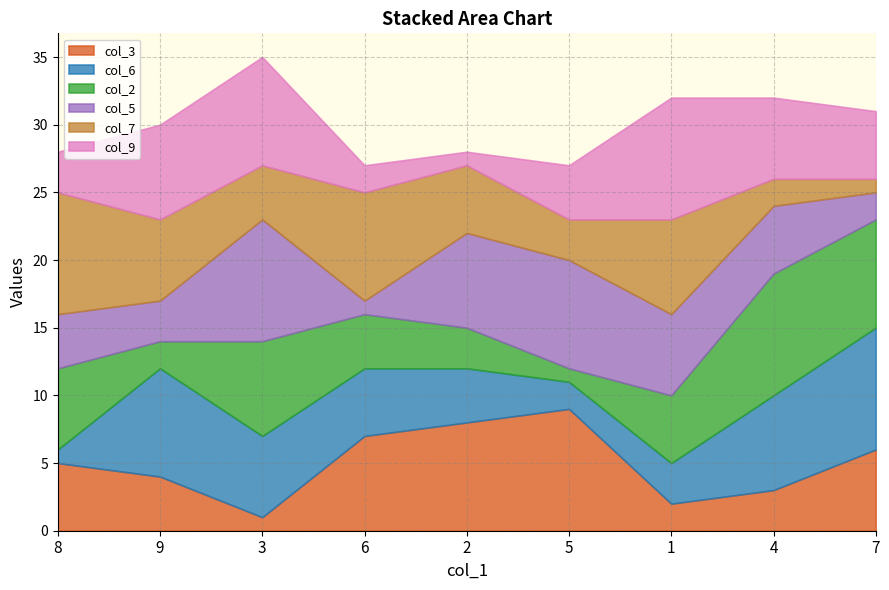

The value of col_3 at 5 is 9. True or false?

True